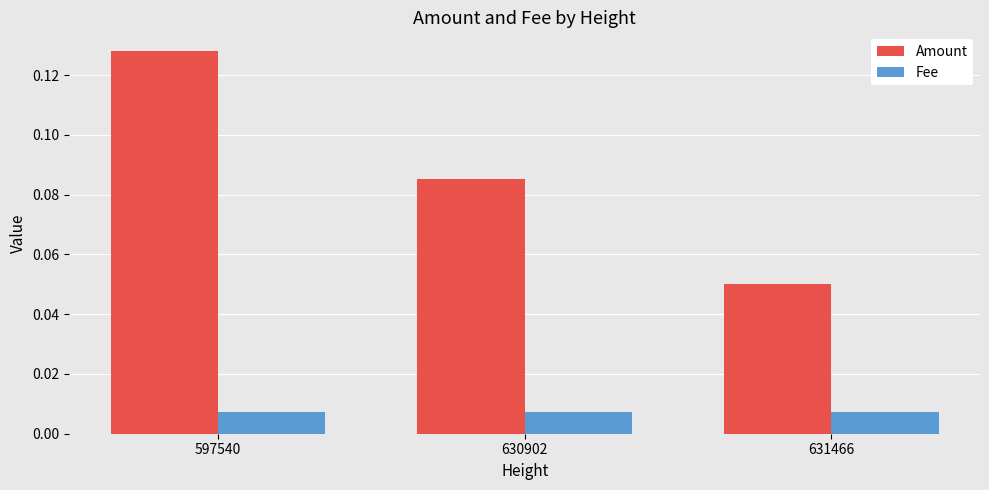

What is the sum of all Amount values?

0.3